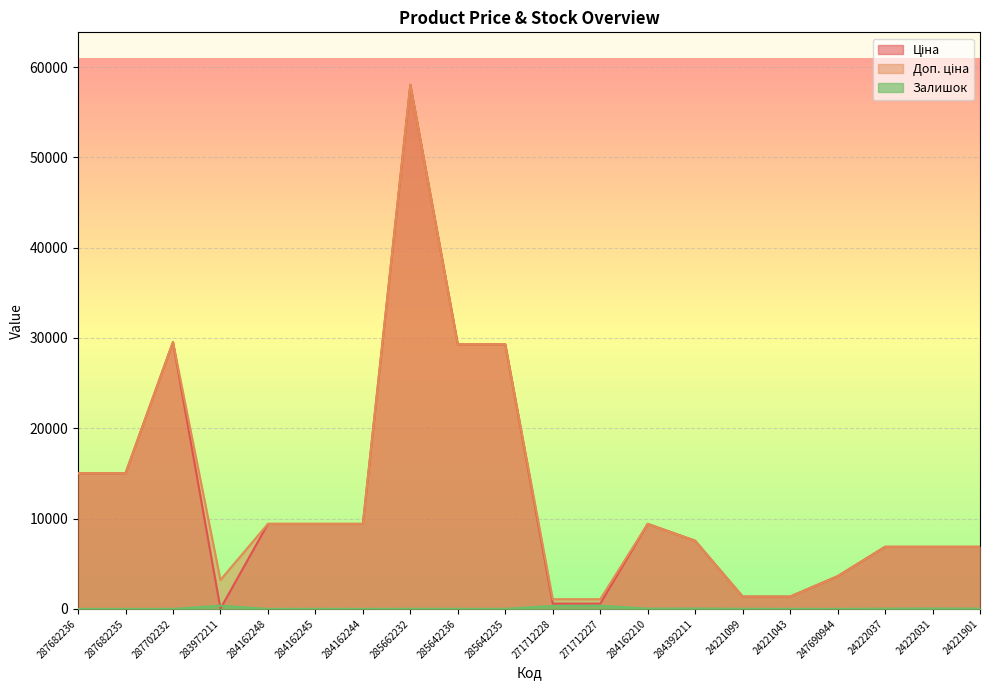

True or false: Доп. ціна and Ціна cross at least once.

False